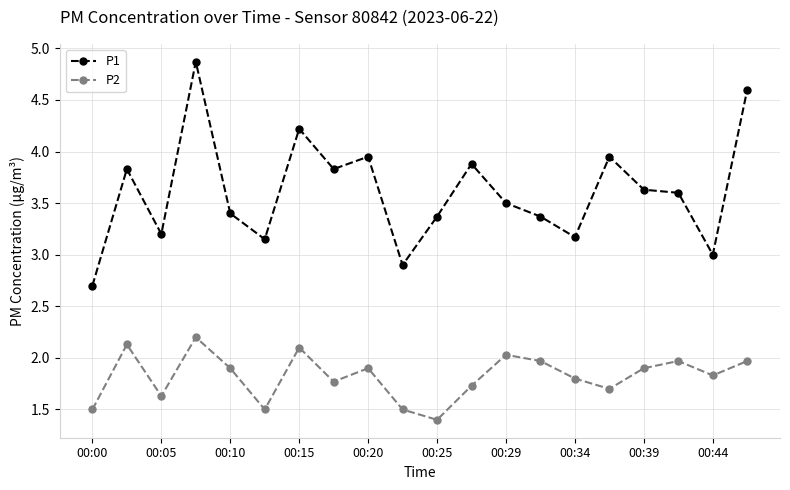

List the series in order of their overall mean, lowest first.

P2, P1